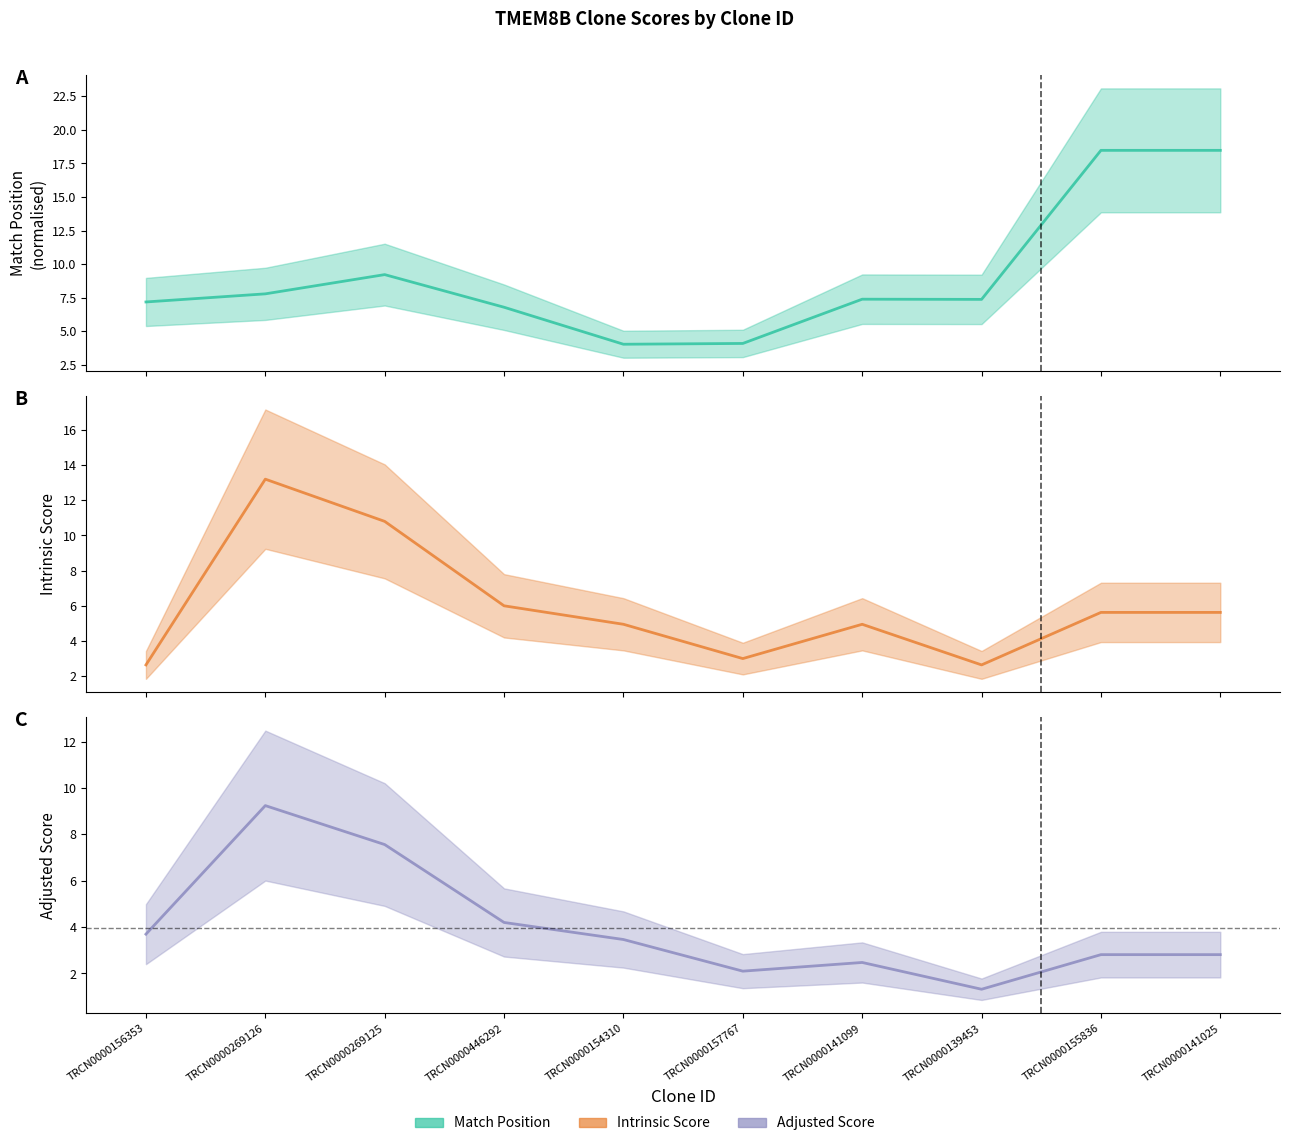

How many series are shown in this chart?

3